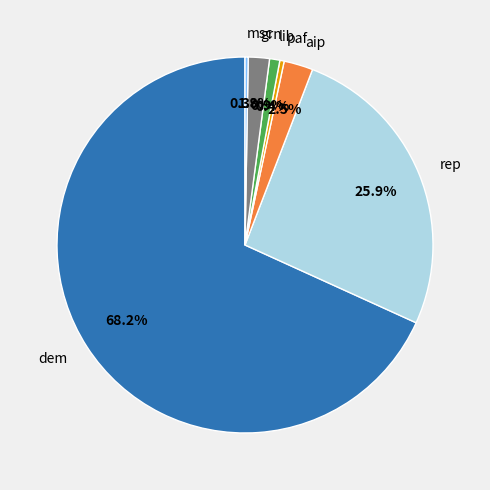

What is the total percentage of lib and dem?

69.1%